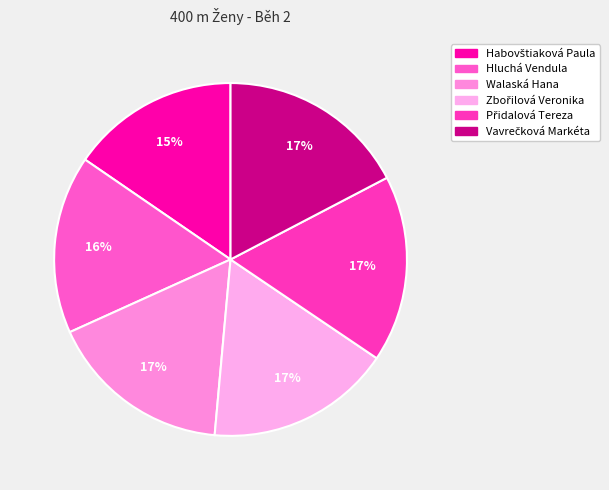

True or false: Hluchá Vendula accounts for 16% of the total.

True